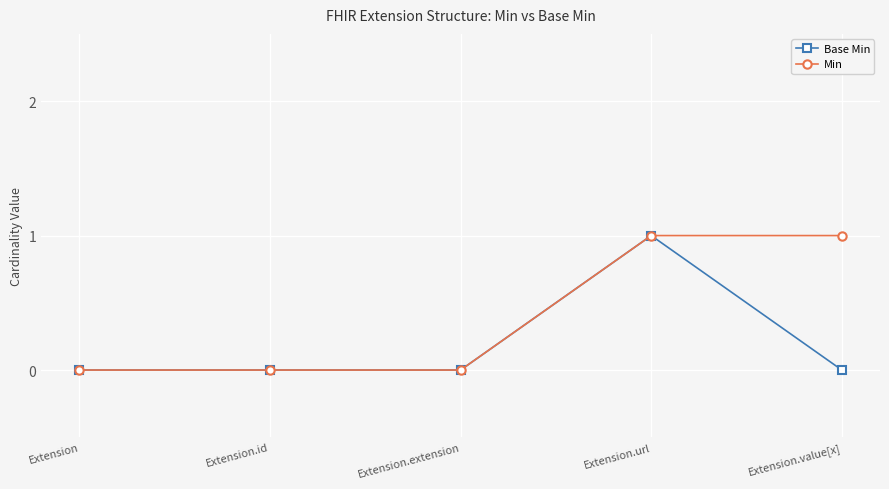

What is the difference between the highest and lowest values at Extension.value[x]?

1